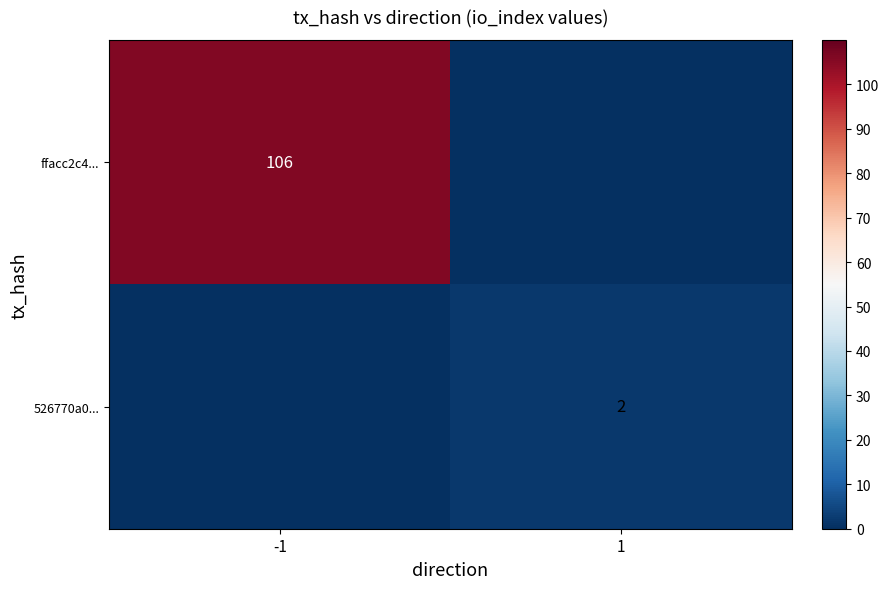

Count the number of categories in the chart.

2